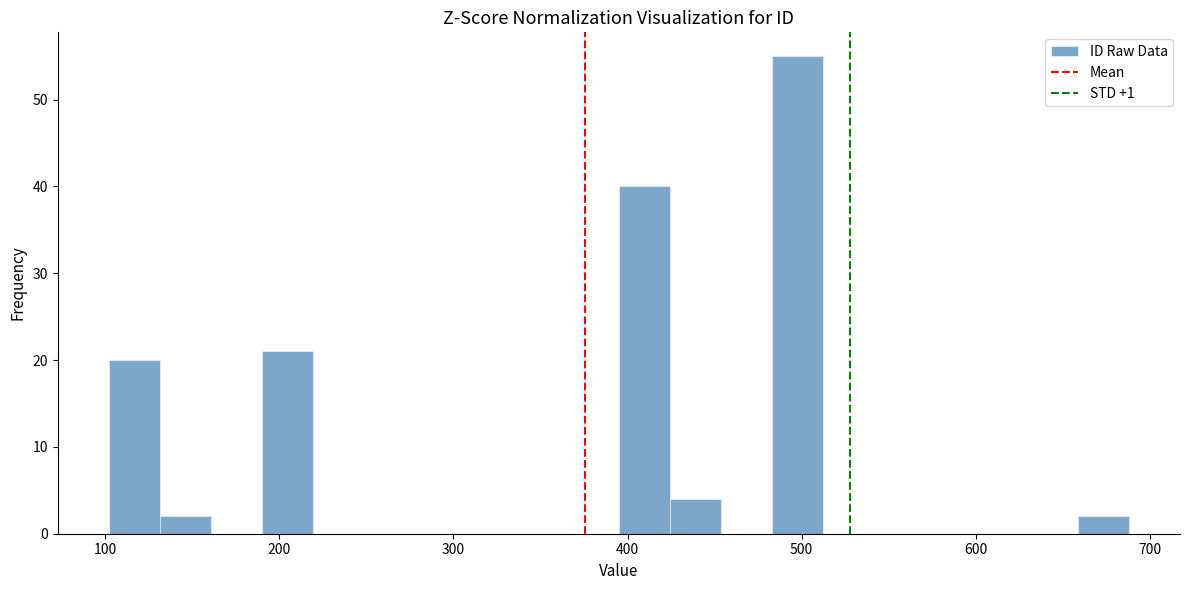

Read against the x-axis, roughly where is the centre of the tallest bar?

500